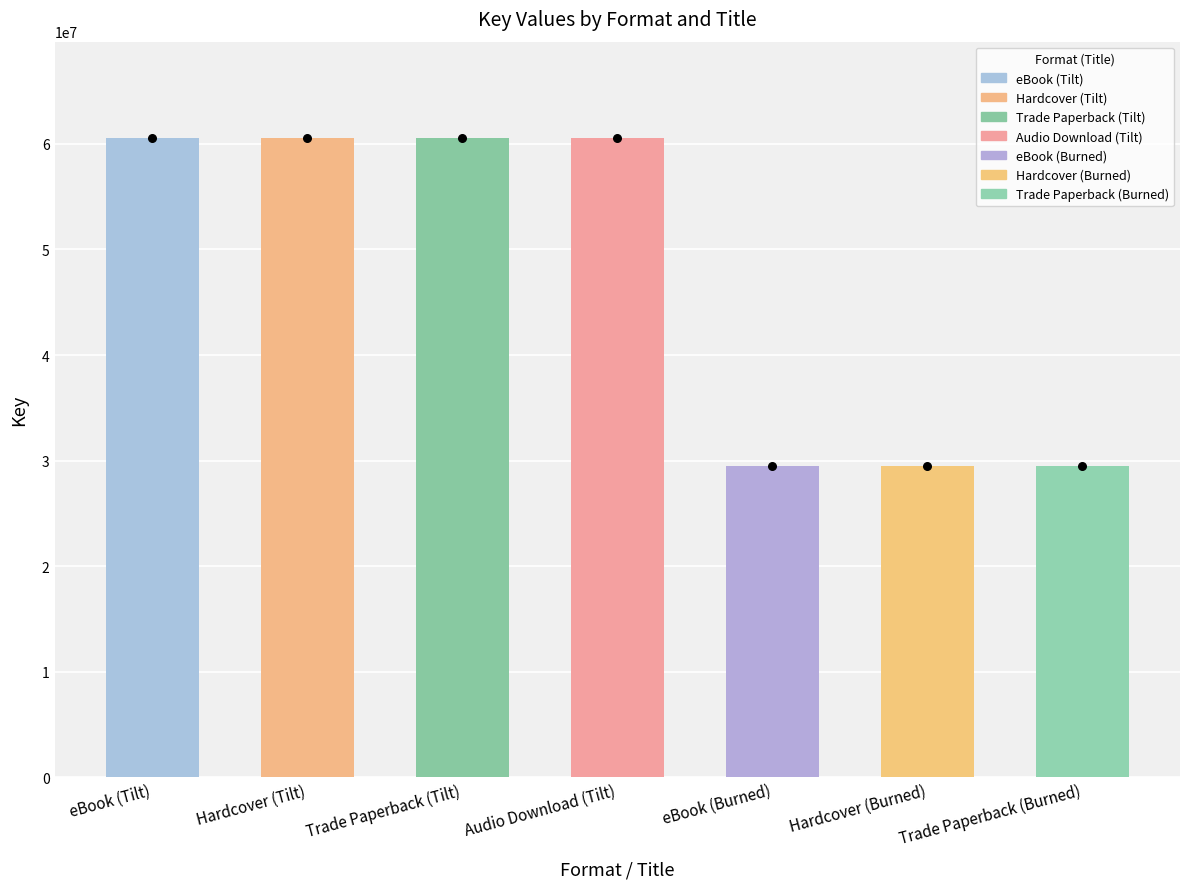

What is the change in value from Hardcover (Tilt) to Trade Paperback (Burned)?

-31132039